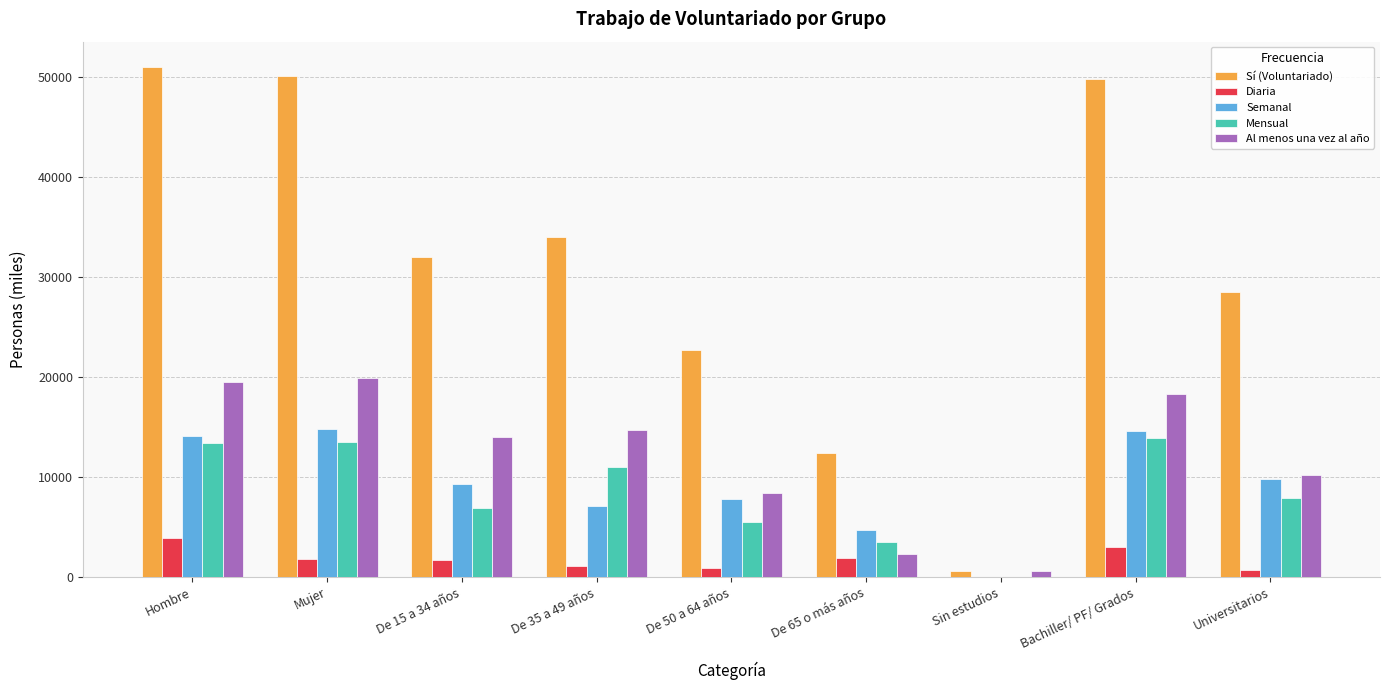

True or false: Mensual has a value of 13393.5 at Hombre.

True